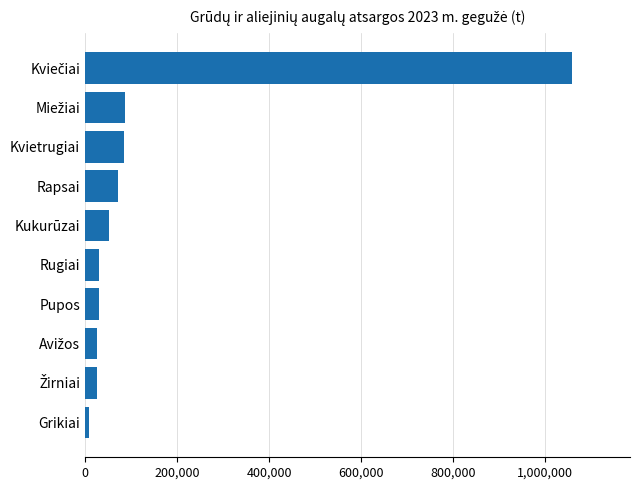

Are the bars horizontal?

Yes